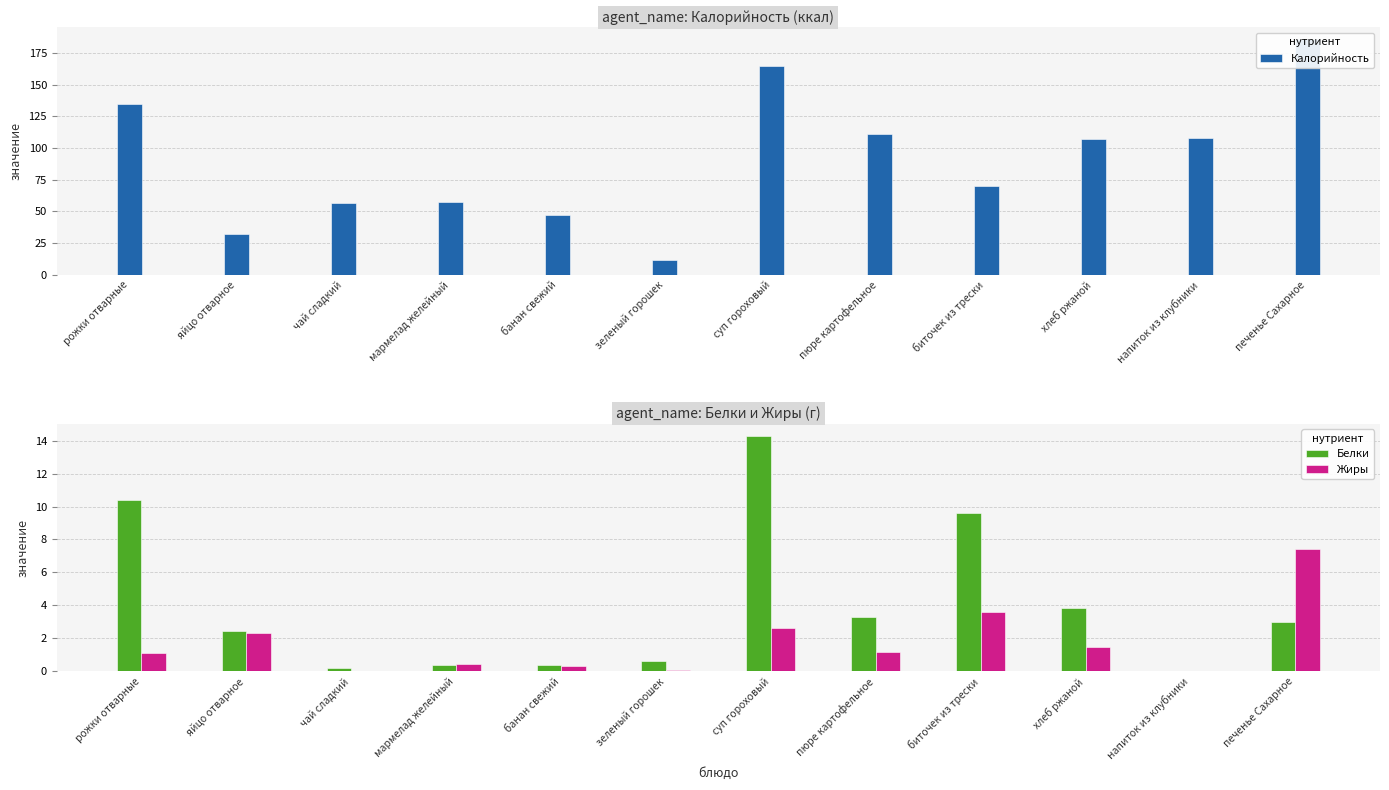

How many values in the Белки series are below 3?

6